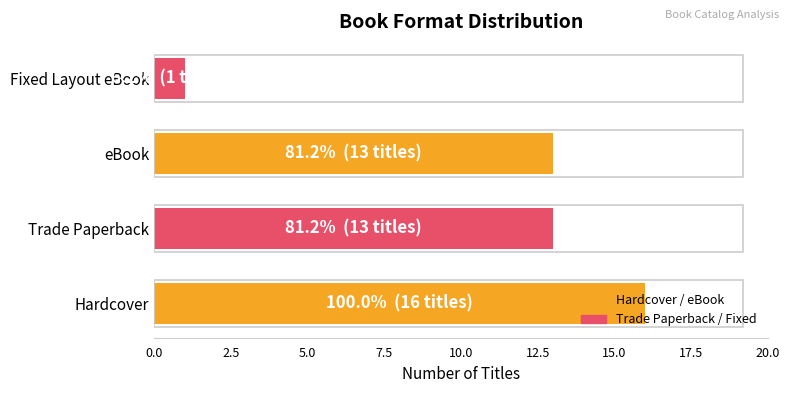

What value does the data have at eBook, to the nearest 5?

15